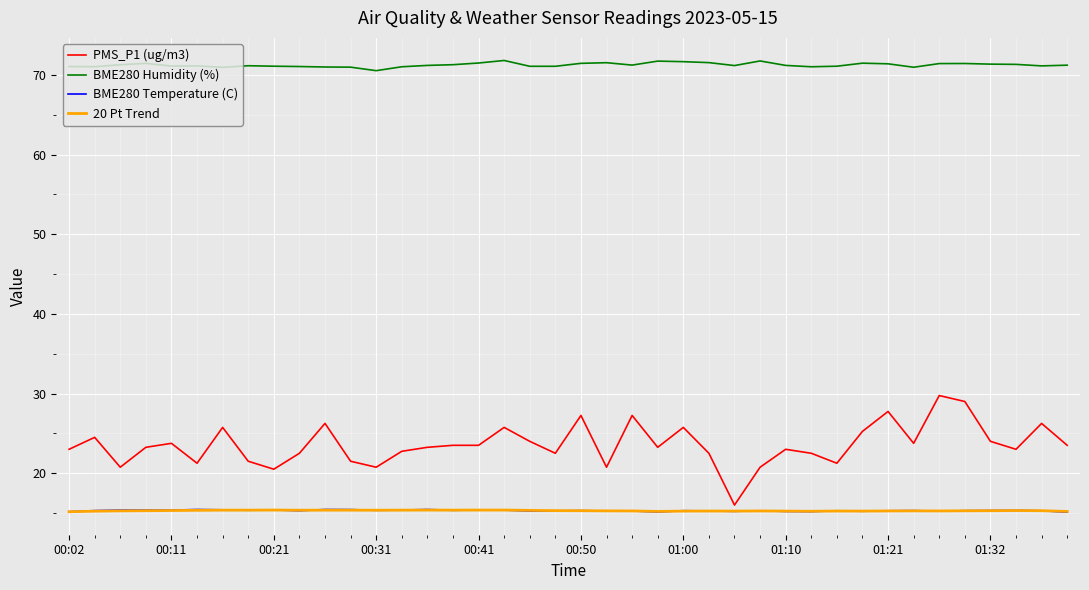

True or false: BME280 Humidity (%) and BME280 Temperature (C) cross at least once.

False